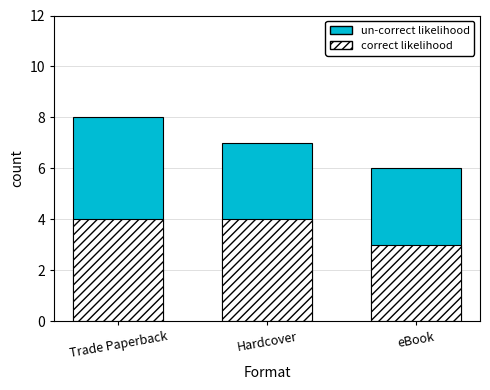

What is the minimum value for correct likelihood?

3